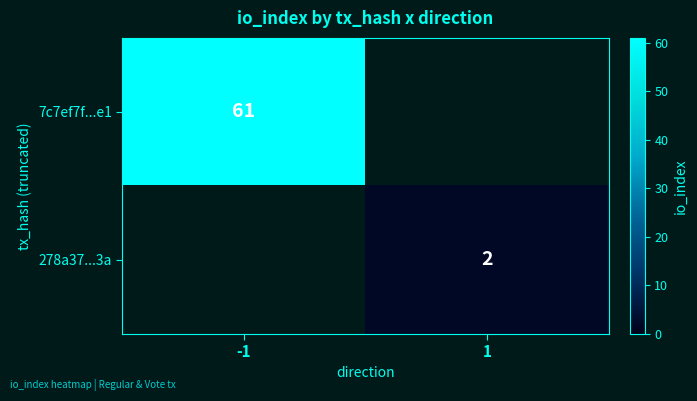

Is it true that 7c7ef7f...e1 equals 61 at -1?

True